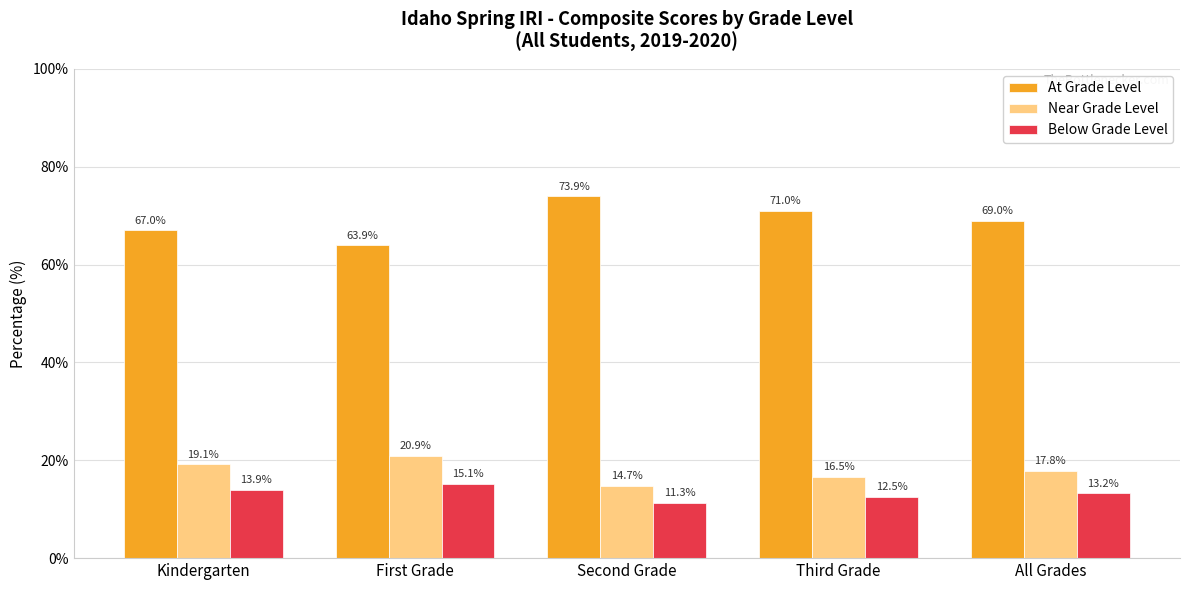

Is the value of At Grade Level at Kindergarten greater than the value of Near Grade Level at Kindergarten?

Yes